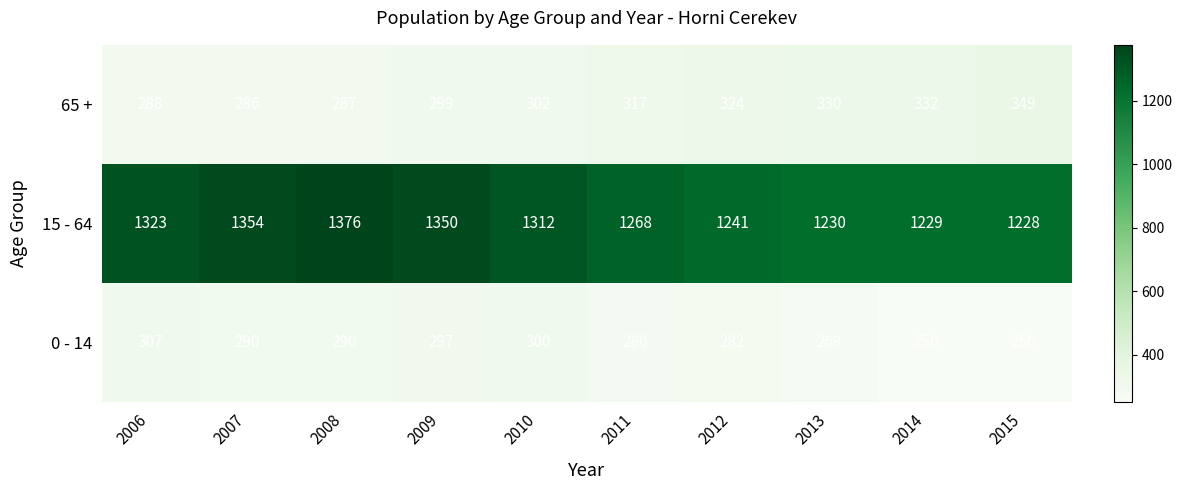

Reading left to right, transcribe all the data shown in this chart.

65 +: 2006=288	2007=286	2008=287	2009=299	2010=302	2011=317	2012=324	2013=330	2014=332	2015=349
15 - 64: 2006=1323	2007=1354	2008=1376	2009=1350	2010=1312	2011=1268	2012=1241	2013=1230	2014=1229	2015=1228
0 - 14: 2006=307	2007=290	2008=290	2009=297	2010=300	2011=280	2012=282	2013=269	2014=250	2015=250